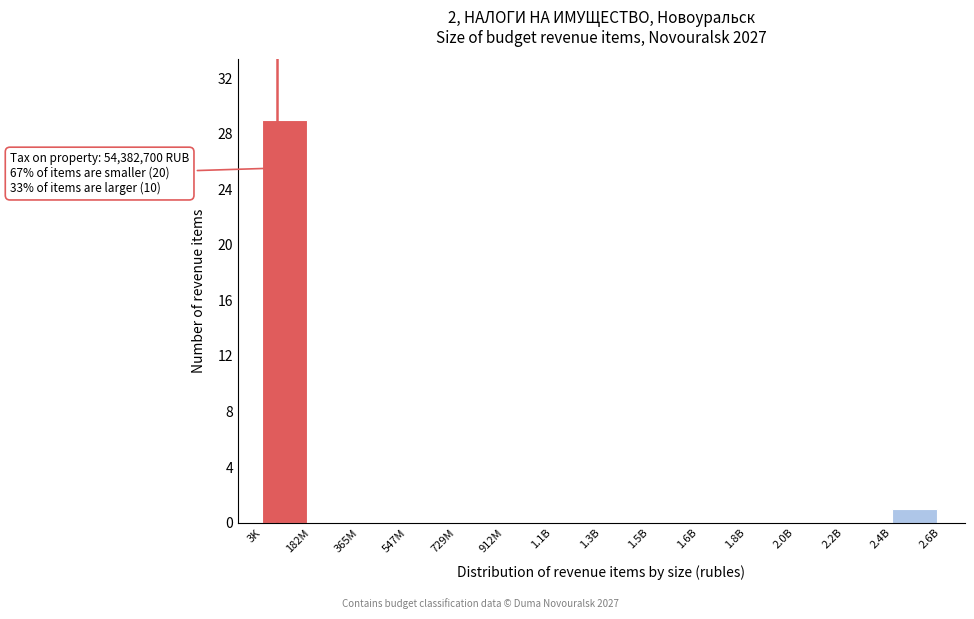

Reading left to right, extract all data points from this chart.

3K=29	182M=0	365M=0	547M=0	729M=0	912M=0	1.1B=0	1.3B=0	1.5B=0	1.6B=0	1.8B=0	2.0B=0	2.2B=0	2.4B=1